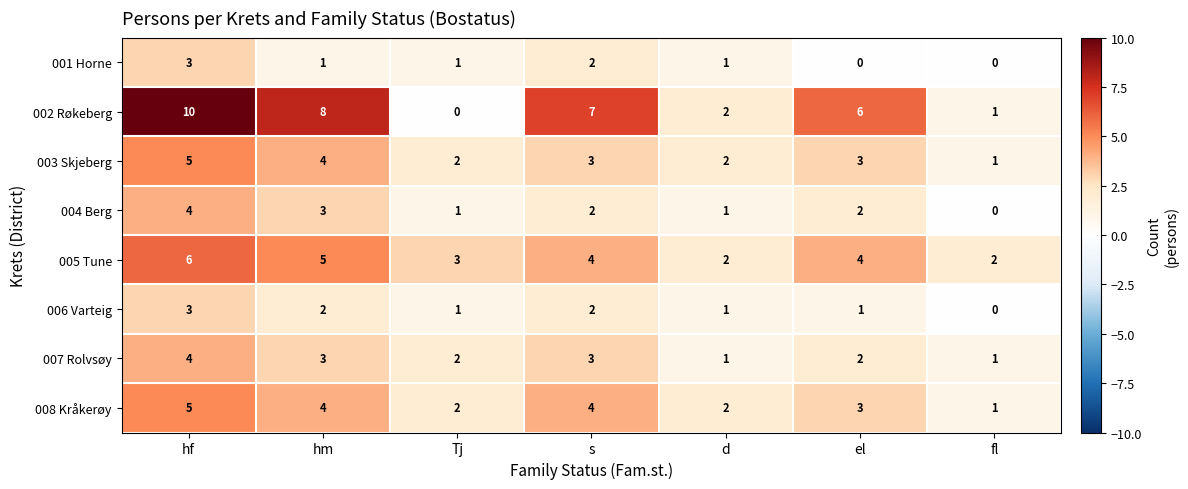

What is the sum of the 007 Rolvsøy values at s and fl?

4